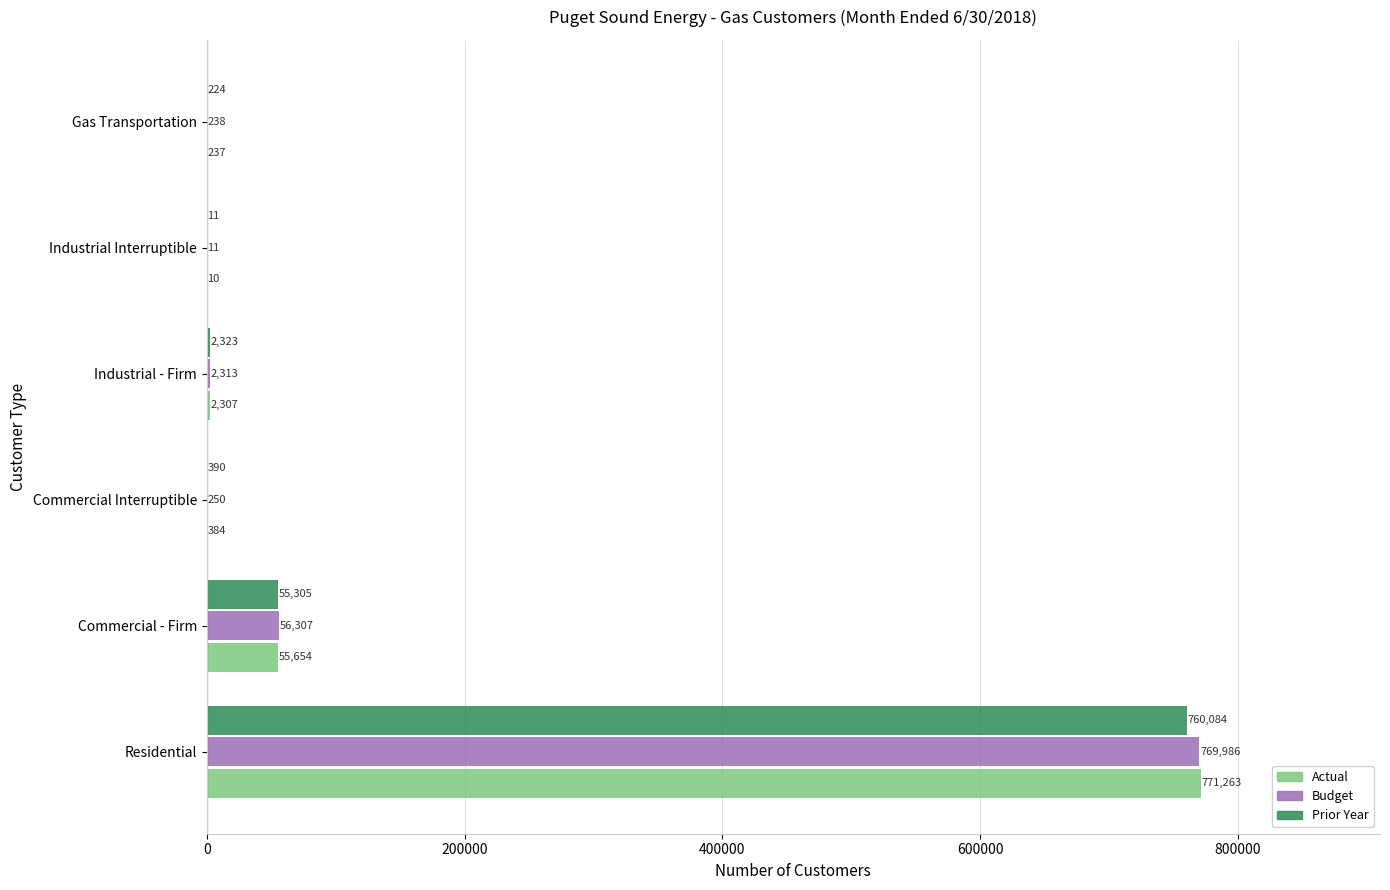

Which series changed the most between Commercial - Firm and Gas Transportation?

Budget